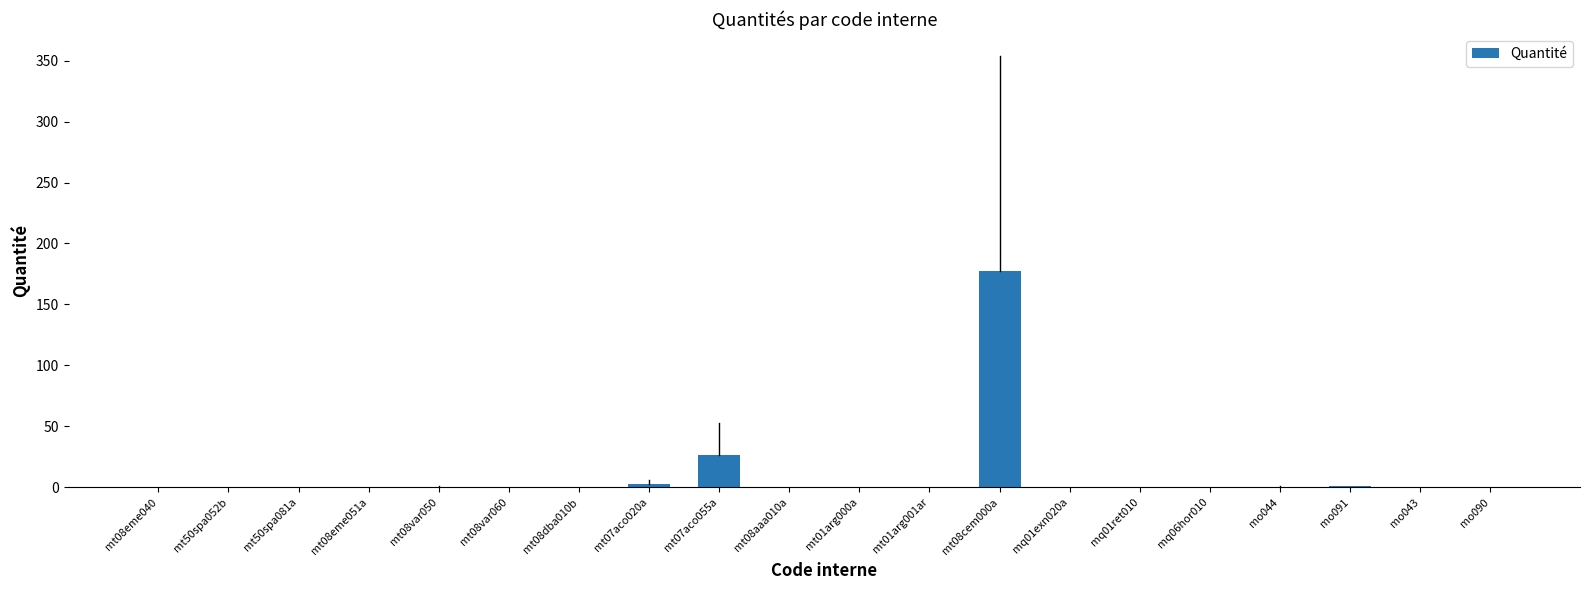

True or false: the data shows 0.5 at mo044.

True